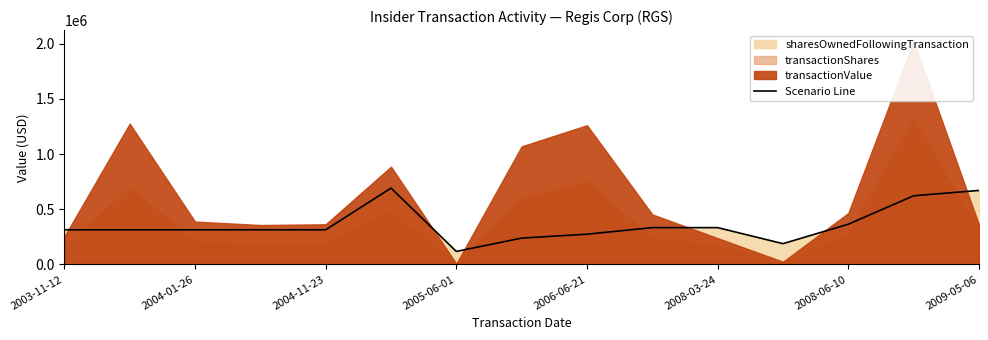

Reading left to right, extract all data points from this chart.

313664	313664	313664	313664	313664	691328	117888	238672	273904	333376	333376	188184	364400	621840	670128